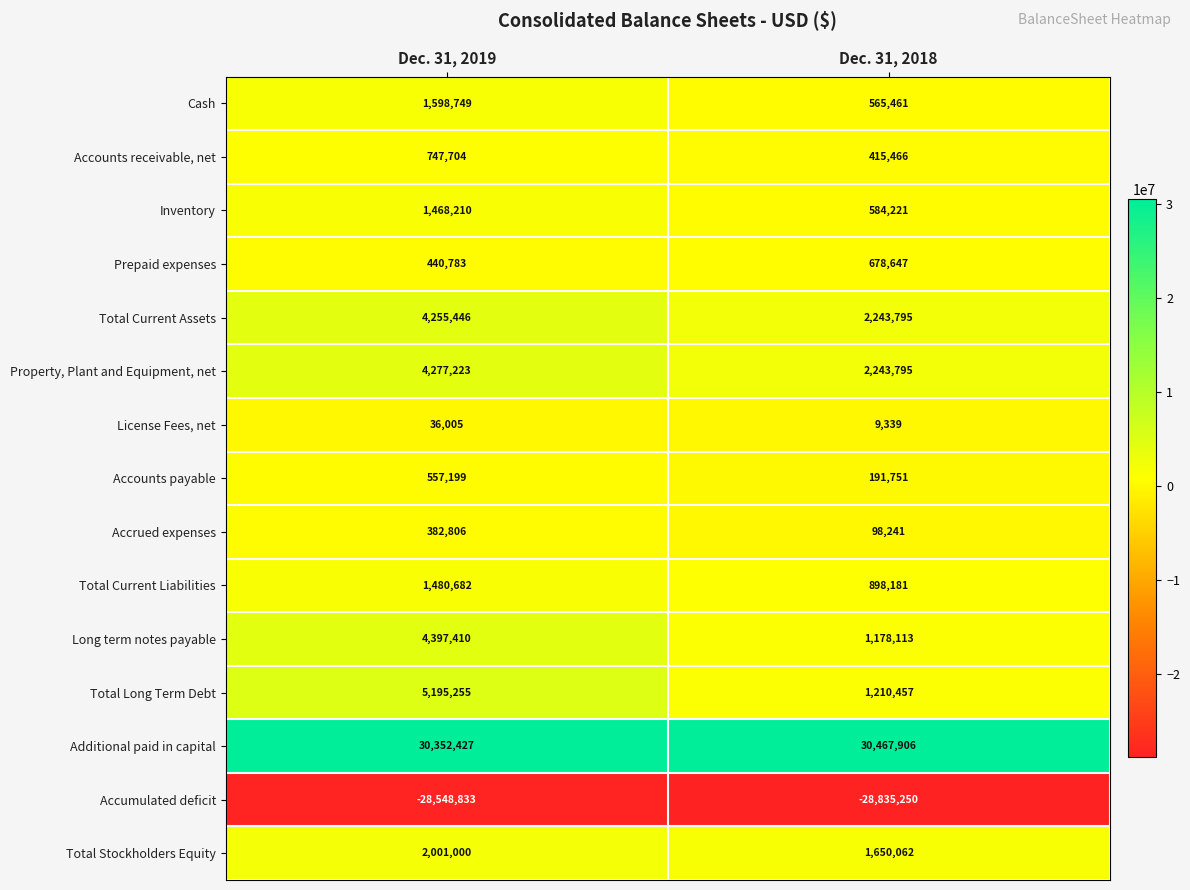

The Additional paid in capital series shows 13167345 at Dec. 31, 2019. True or false?

False